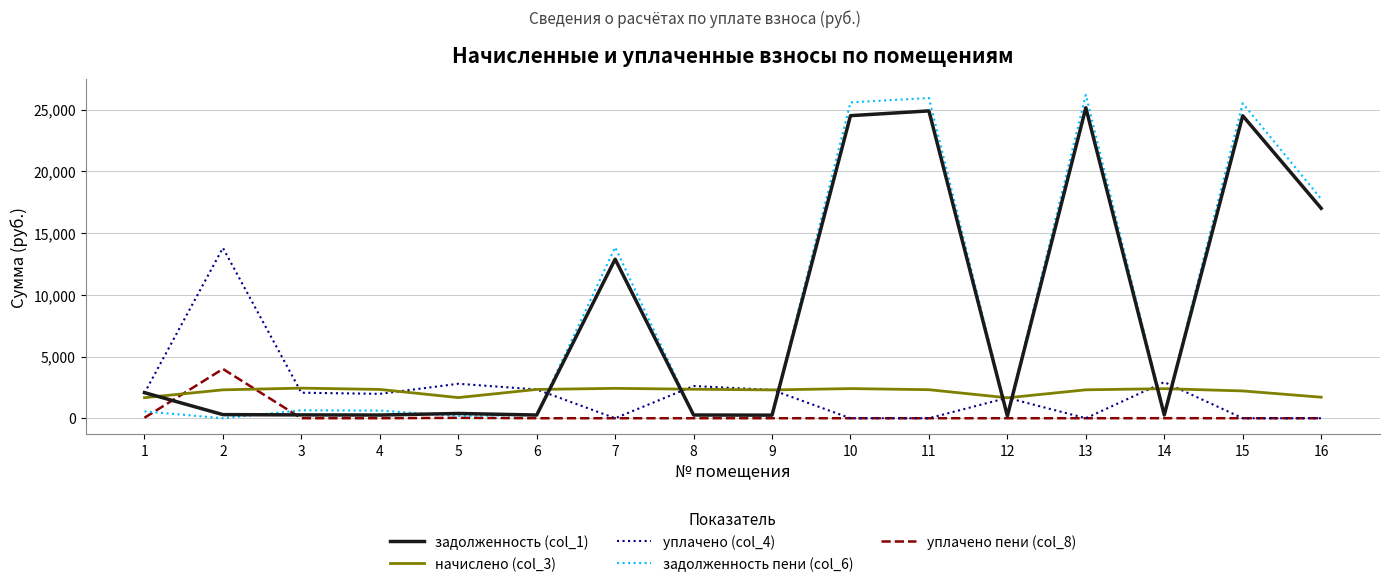

List the series in order of their peak value, lowest first.

начислено (col_3), уплачено пени (col_8), уплачено (col_4), задолженность (col_1), задолженность пени (col_6)